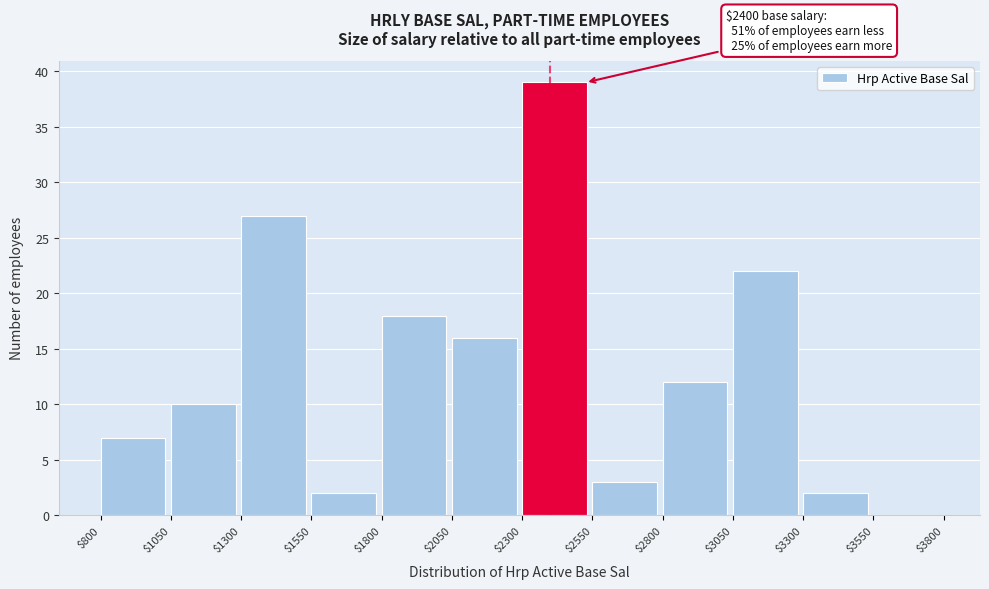

Over which range of the x-axis is the bar tallest?

$2300 to $2550